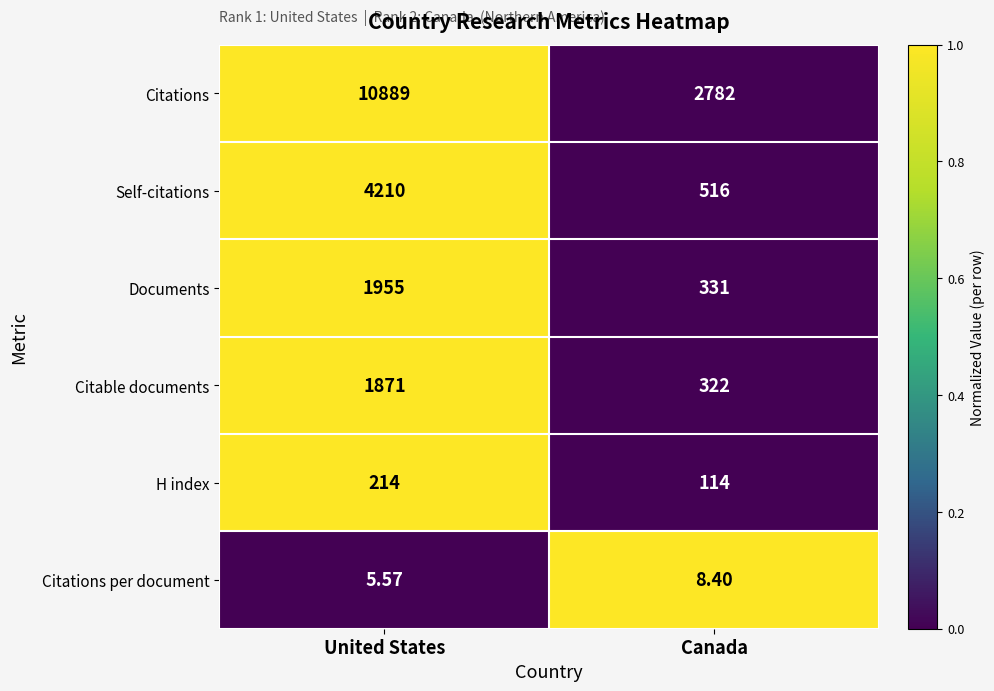

Which category has the highest value across all series?

United States